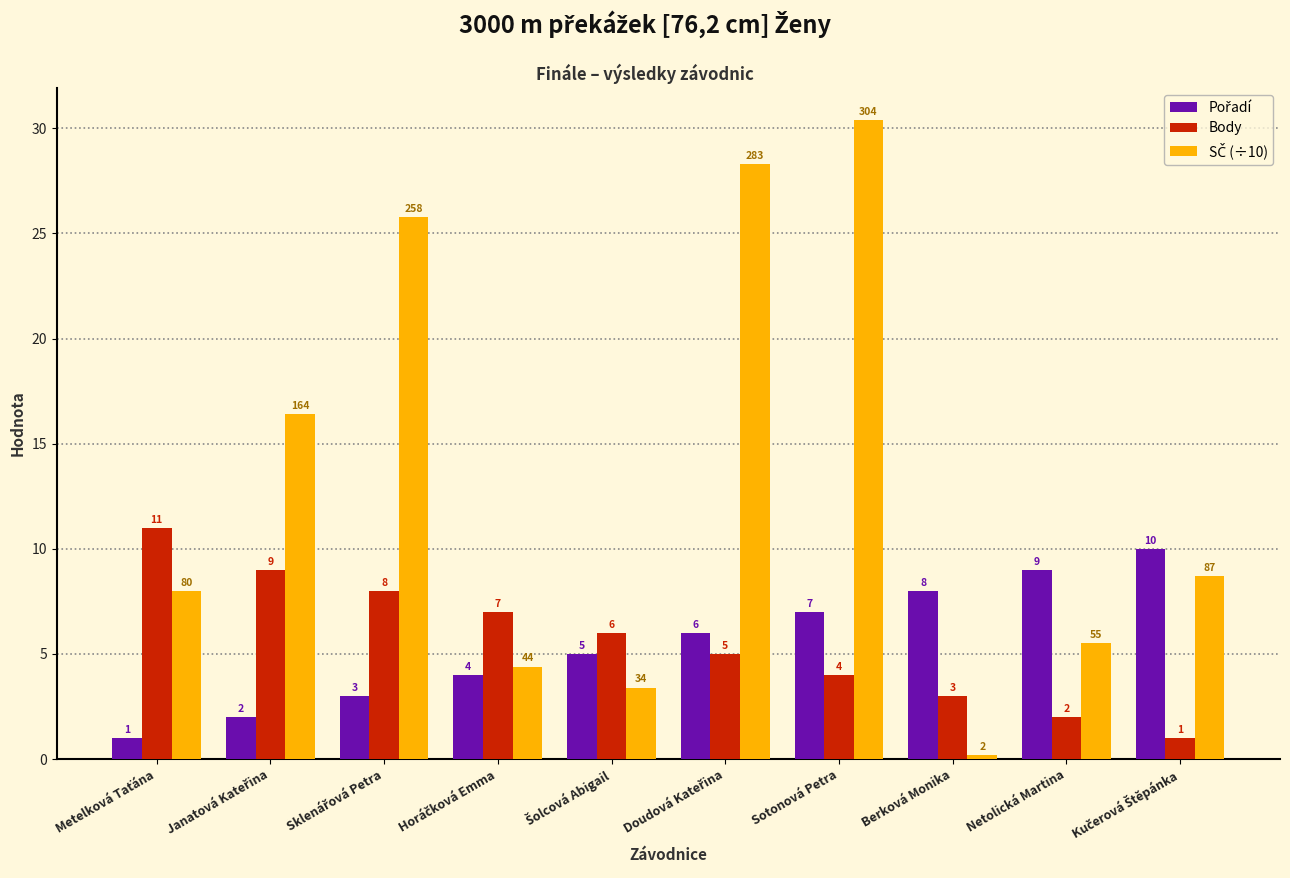

How many series are shown in this chart?

3